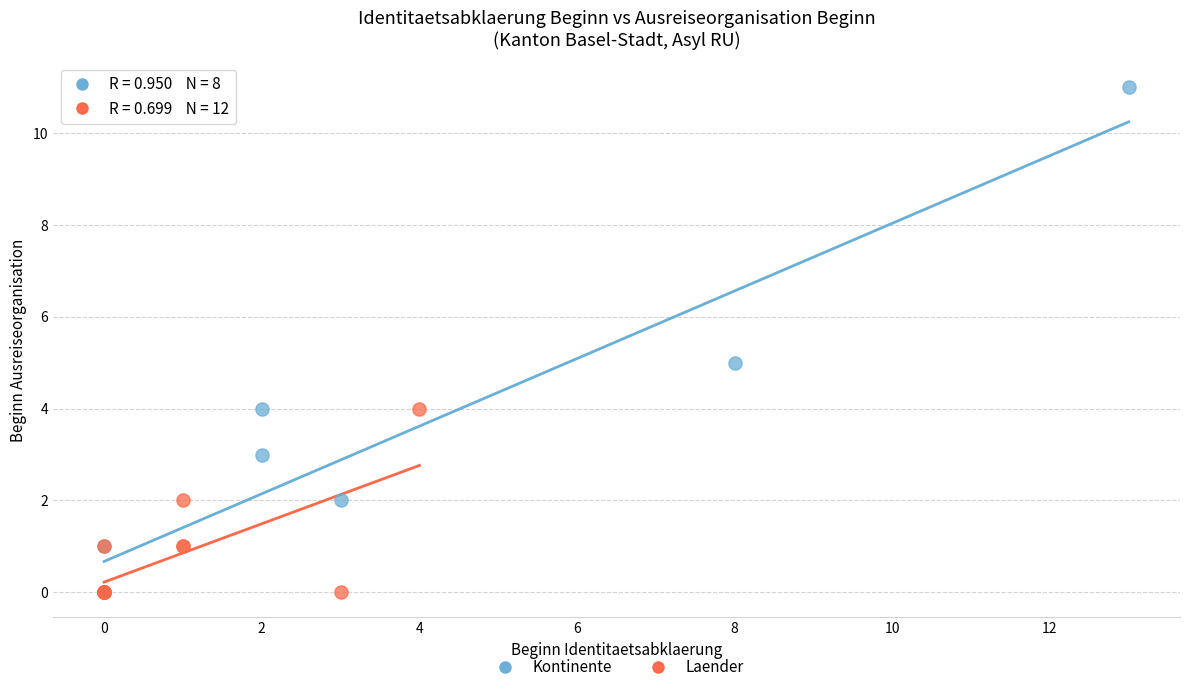

What are all the series names shown in the legend?

Kontinente, Laender